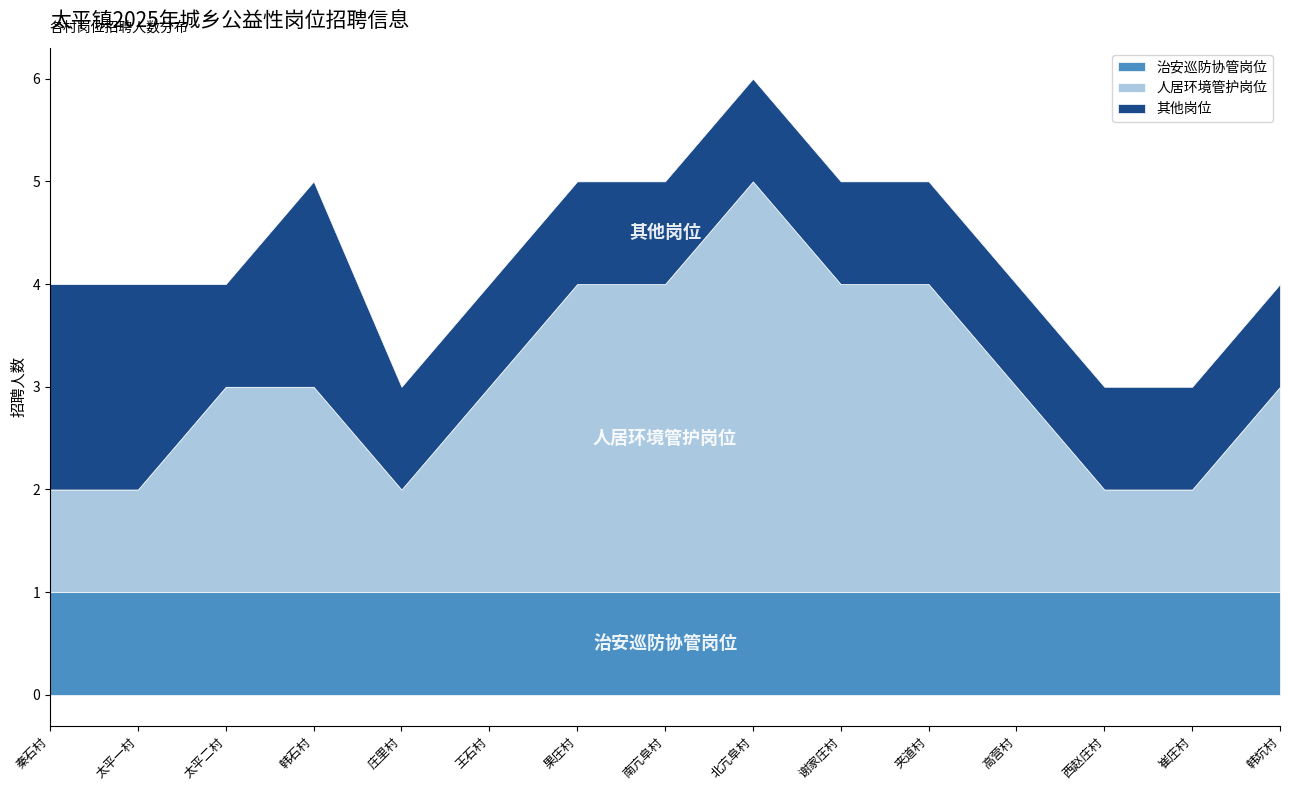

True or false: 治安巡防协管岗位 has more than 1 points higher than both neighbors.

False